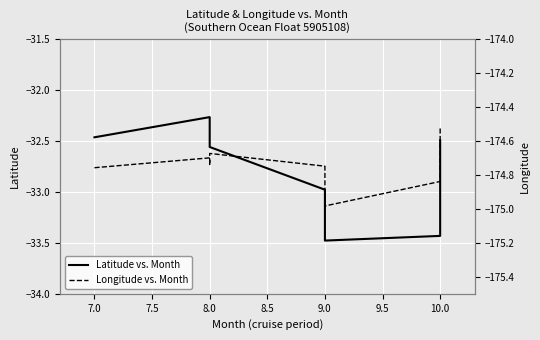

What position from the left is 8.0?

4